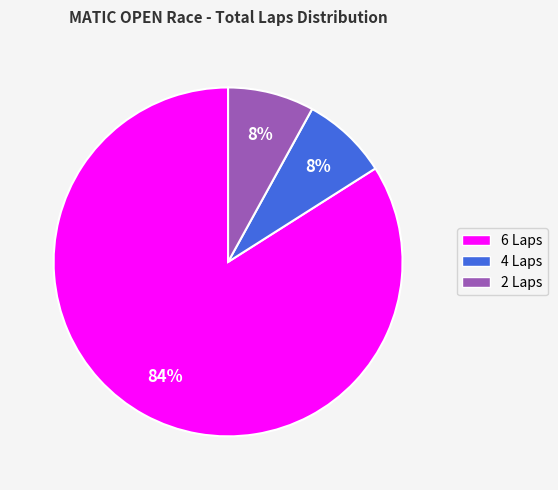

To the nearest percent, what is the combined percentage of 6 Laps and 4 Laps?

92%